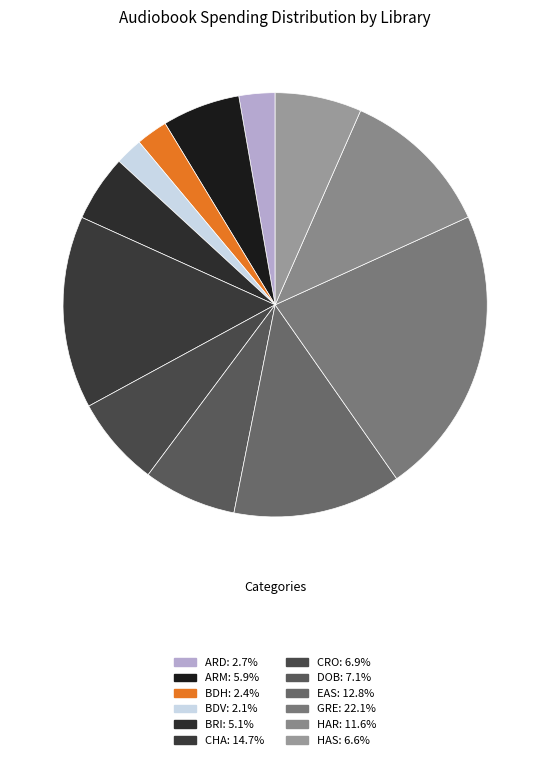

To the nearest percent, what is the difference between the DOB and ARM slice percentages?

1%